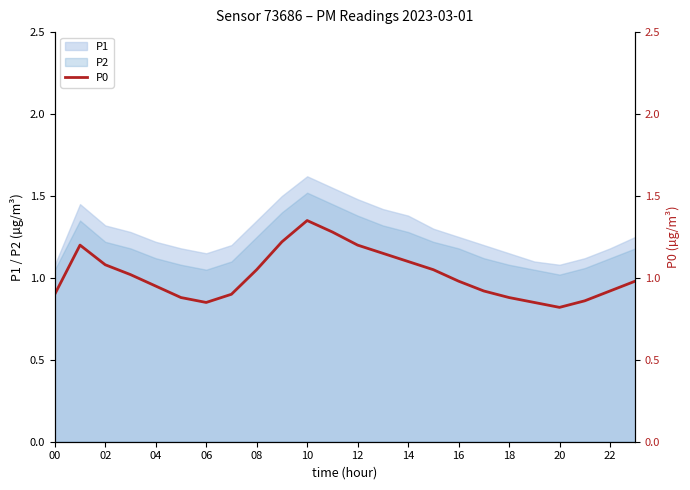

The P1 series shows 1.1 at 20. True or false?

True